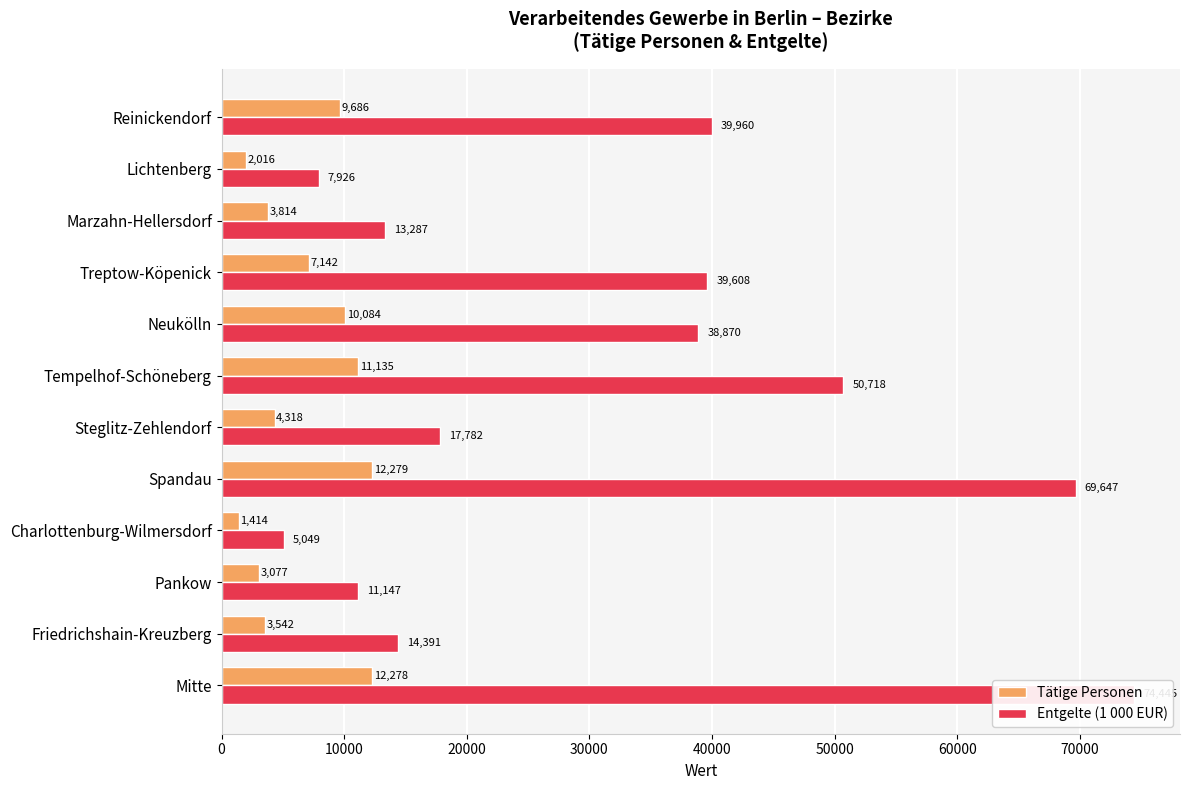

Rank the series by their maximum value, from highest to lowest.

Entgelte (1 000 EUR), Tätige Personen